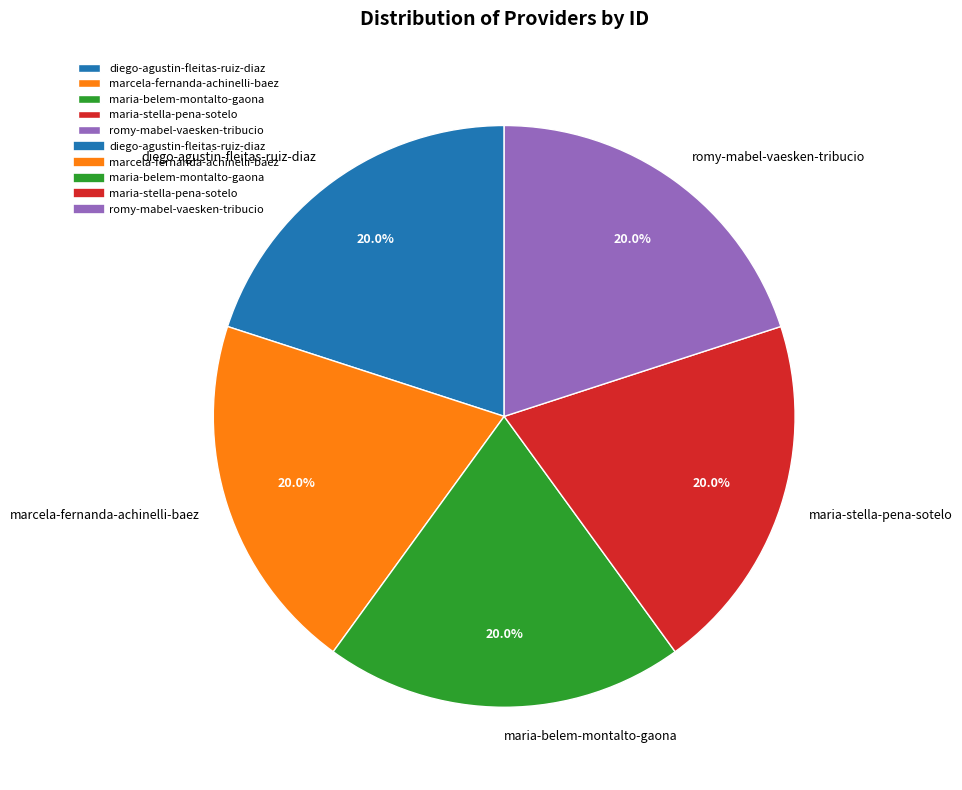

Is it true that maria-belem-montalto-gaona is 27% of the pie?

False